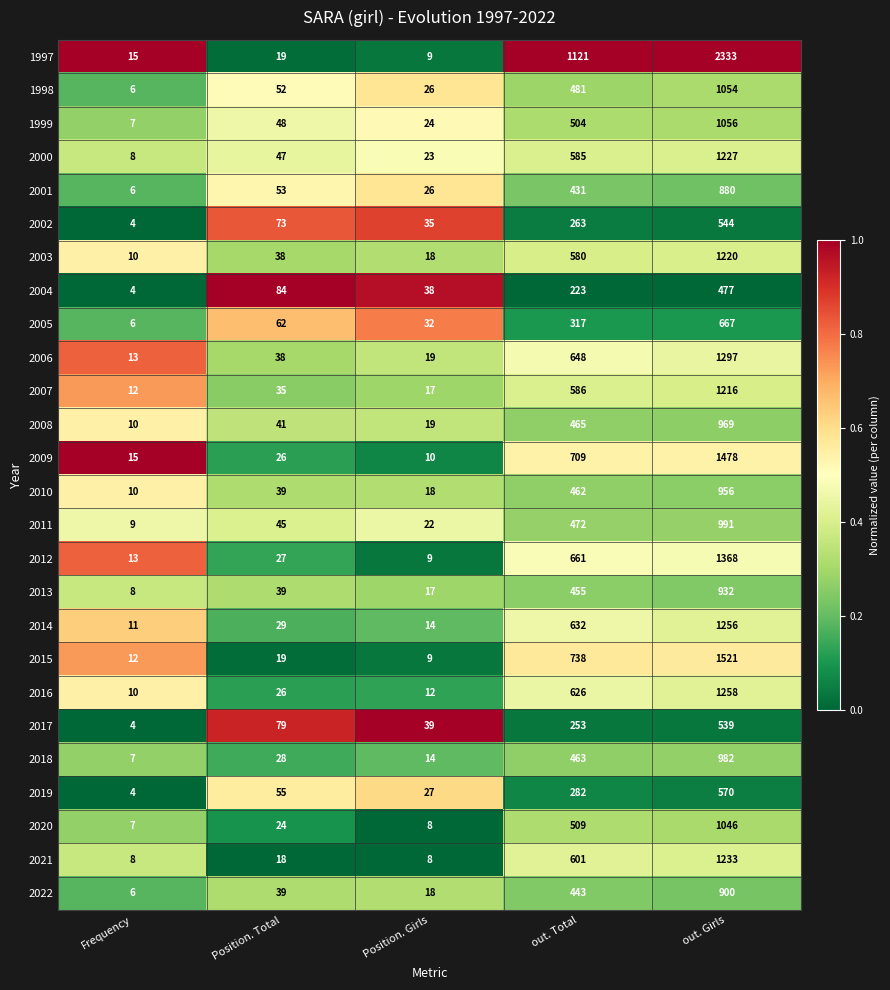

What is the greatest value displayed?

2333